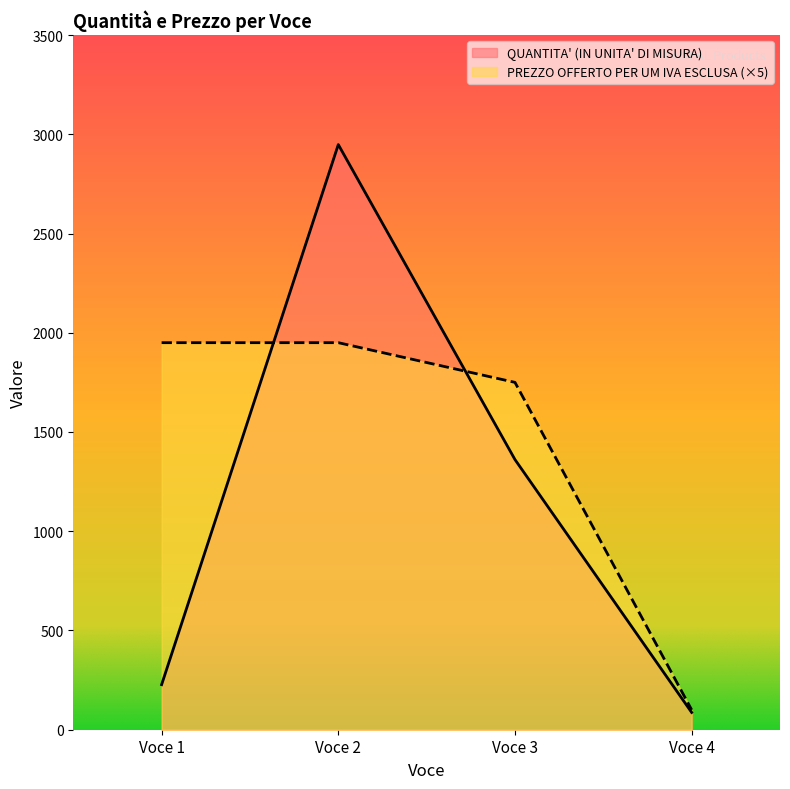

Is it true that PREZZO OFFERTO PER UM IVA ESCLUSA equals 100 at Voce 4?

True